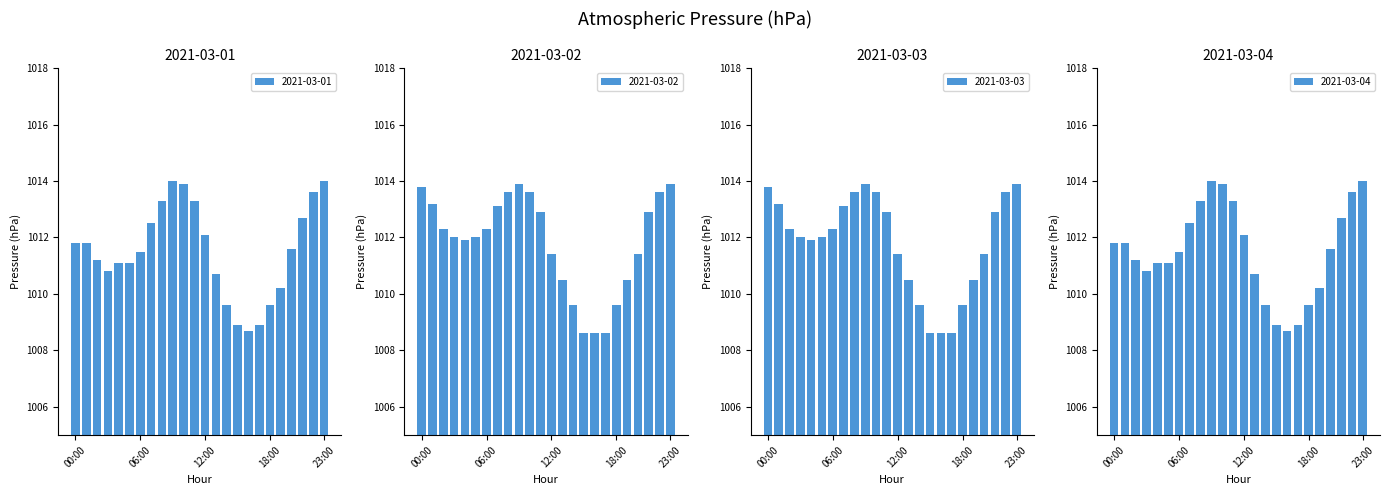

Which series has the largest total across all categories?

2021-03-02